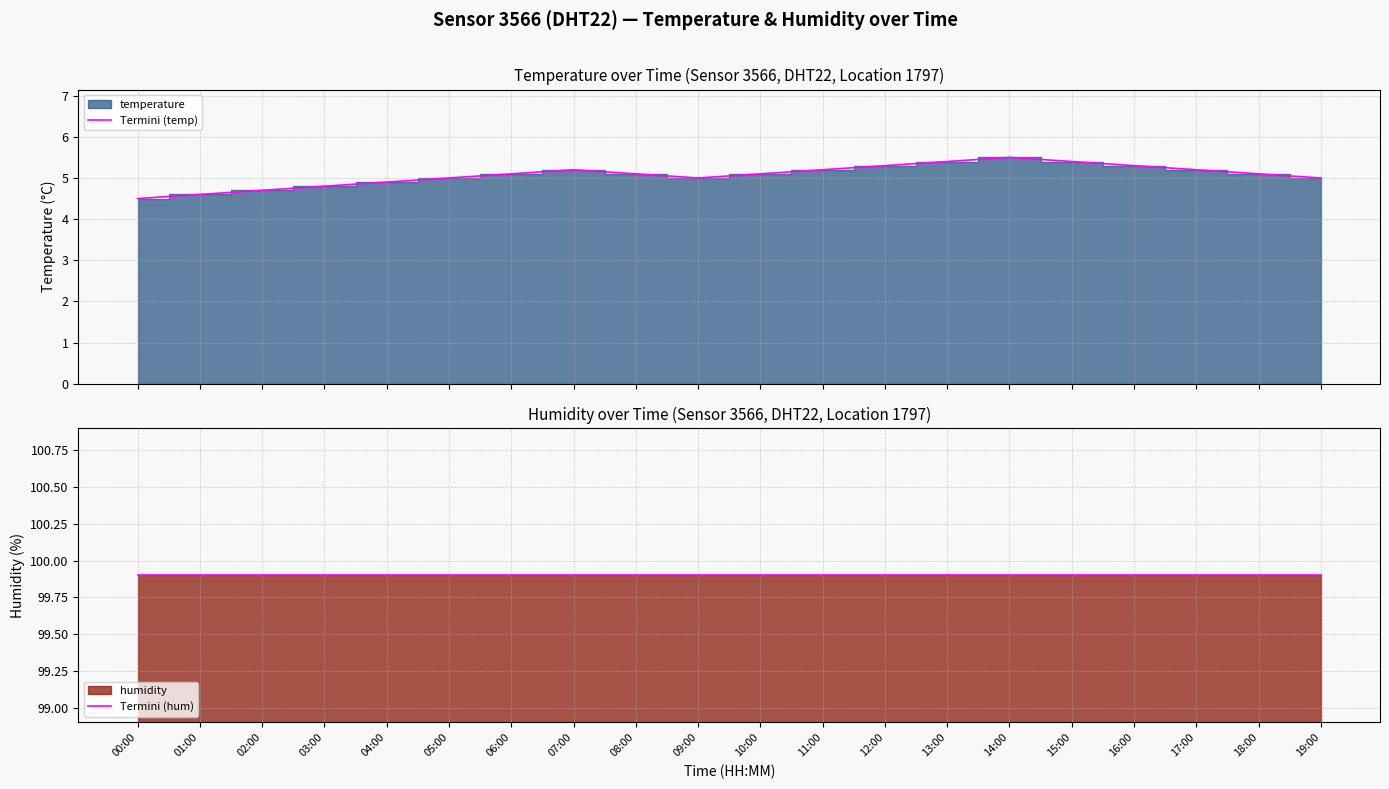

What is the maximum value for Termini (temp)?

5.5